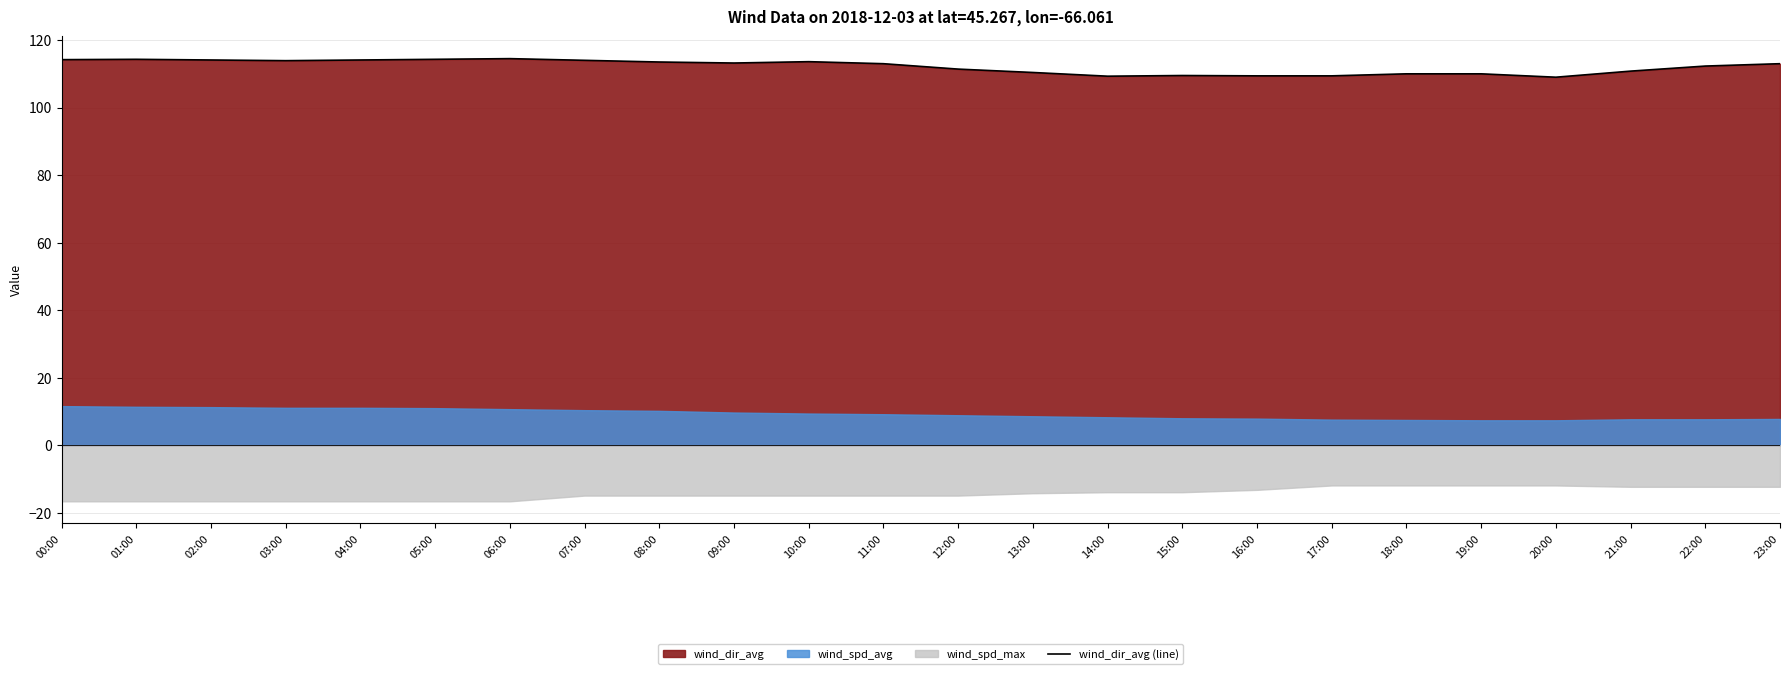

Reading left to right, what are all the values shown in this chart?

00:00=114.2	01:00=114.3	02:00=114.1	03:00=113.9	04:00=114.1	05:00=114.3	06:00=114.5	07:00=114.0	08:00=113.5	09:00=113.2	10:00=113.6	11:00=113.0	12:00=111.4	13:00=110.4	14:00=109.3	15:00=109.5	16:00=109.4	17:00=109.4	18:00=110.0	19:00=110.0	20:00=109.0	21:00=110.8	22:00=112.3	23:00=113.0